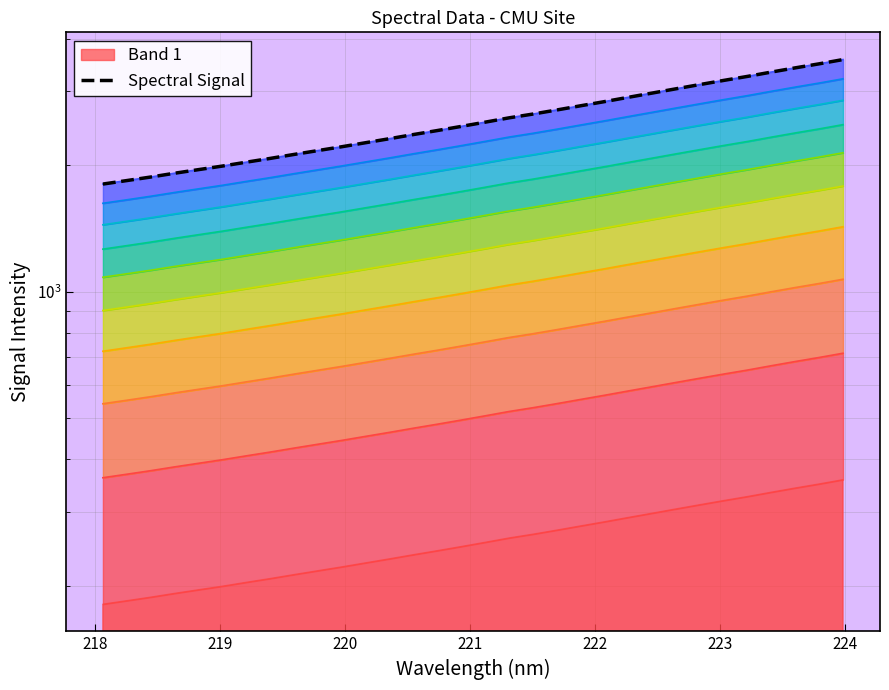

What is the value of the 18th point from the left?

2596.2